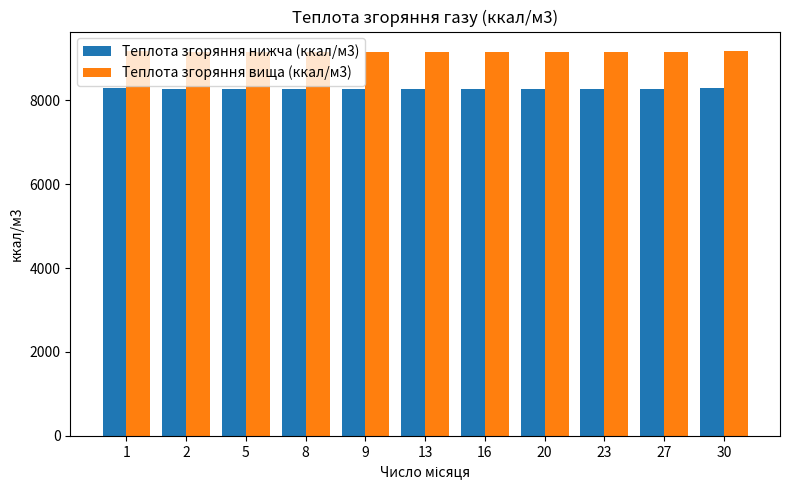

List the series in order of their peak value, highest first.

Теплота згоряння вища (ккал/м3), Теплота згоряння нижча (ккал/м3)